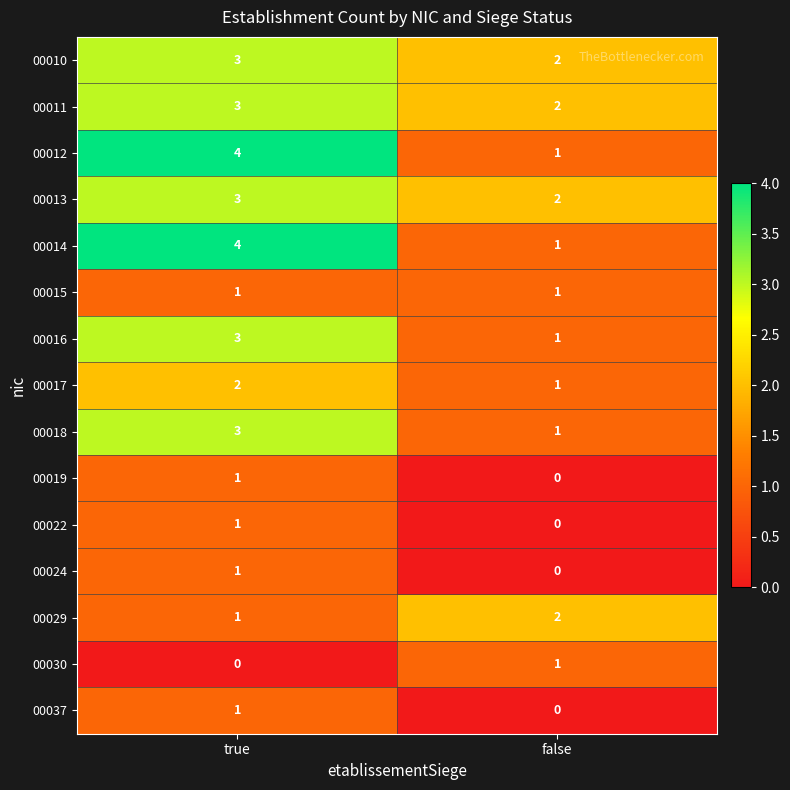

What is the sum of the 00017 values at false and true?

3